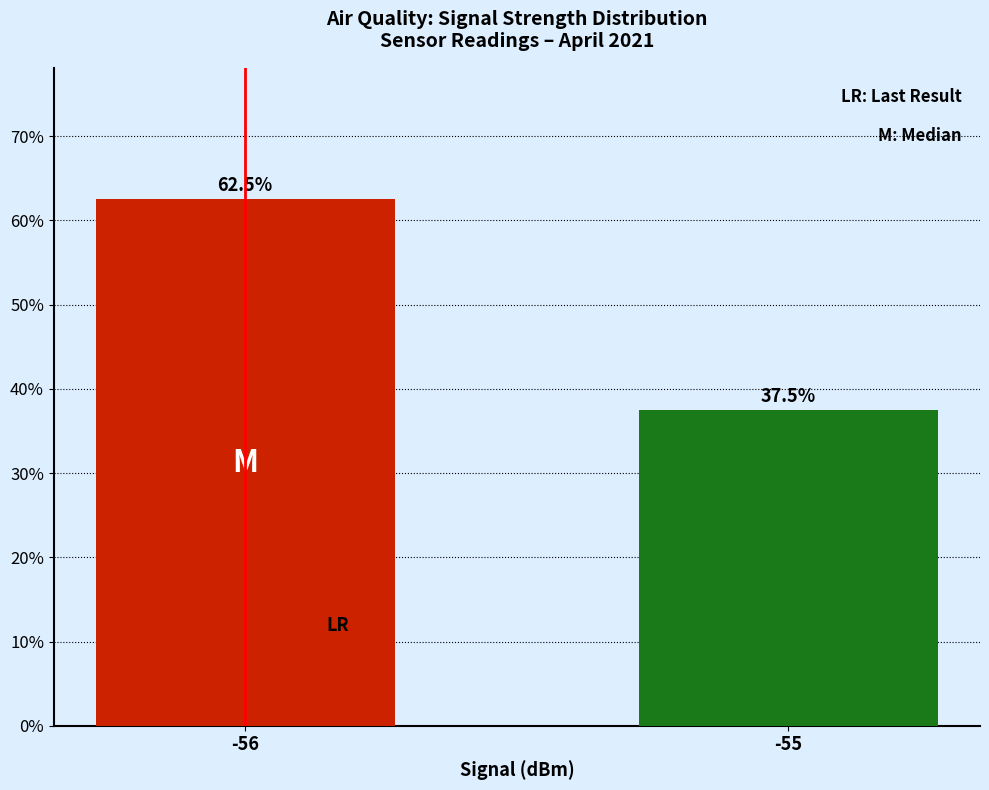

What is the difference between the maximum and minimum values?

25.0